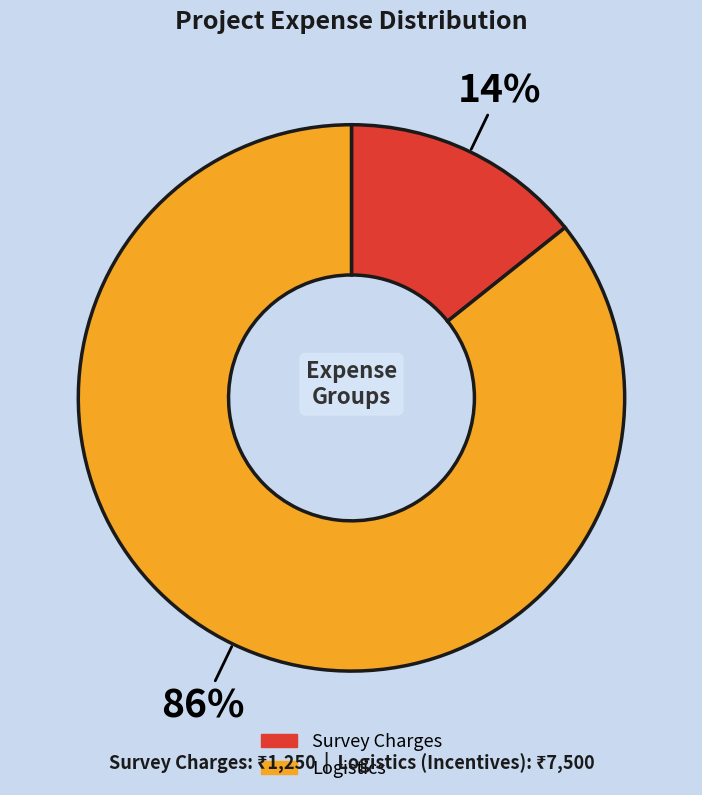

True or false: Logistics accounts for 97% of the total.

False